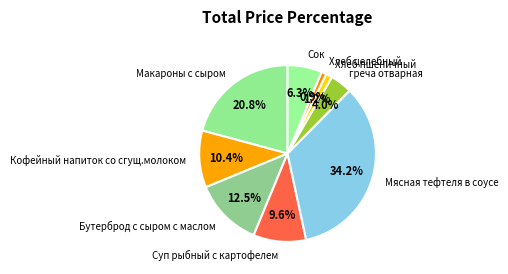

What is the largest slice in the pie chart?

Мясная тефтеля в соусе